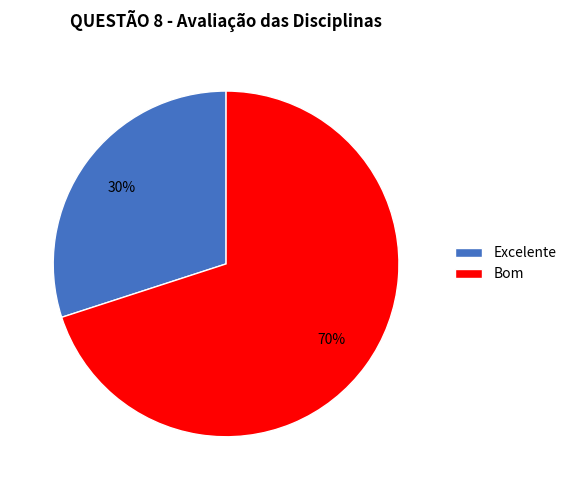

True or false: Excelente accounts for 37% of the total.

False